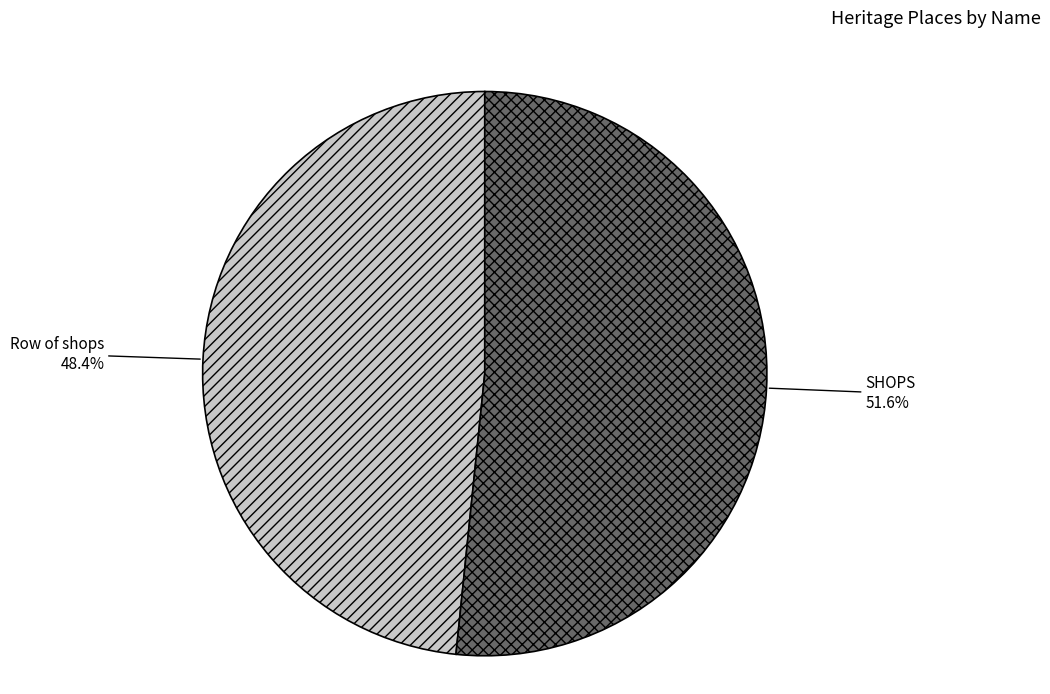

Which slice is the smallest?

Row of shops